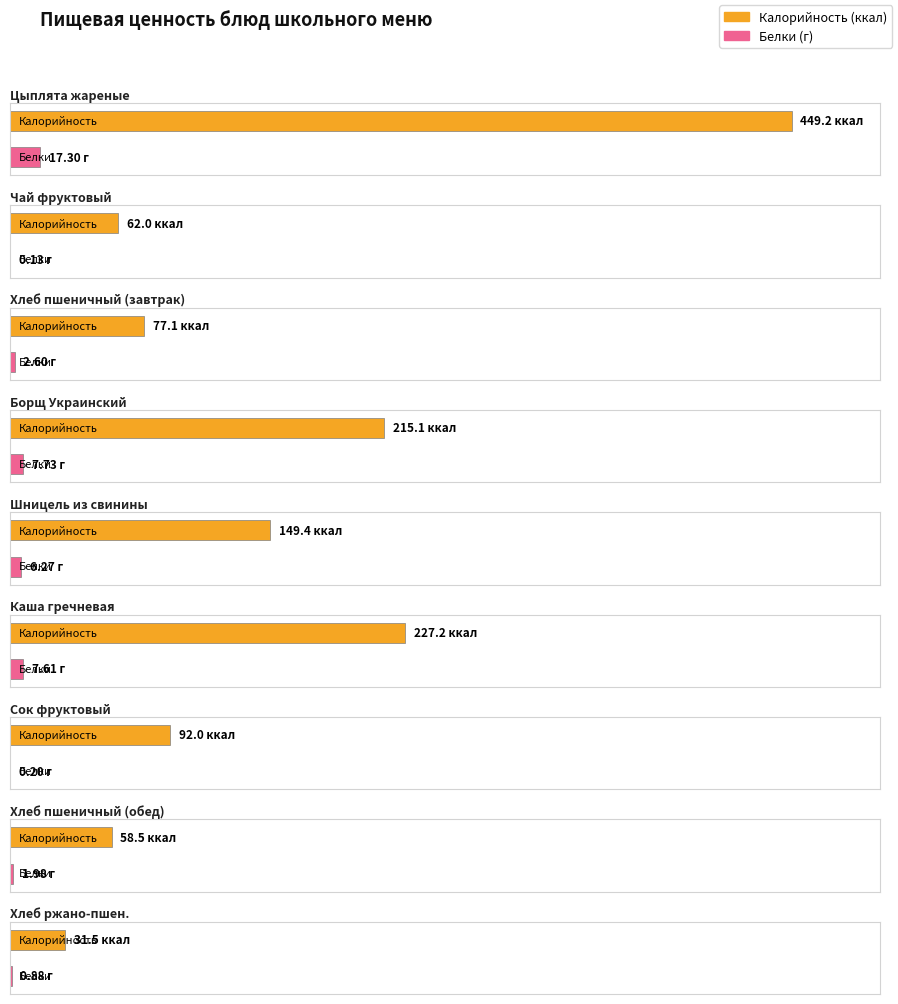

Does the chart contain any negative values?

No